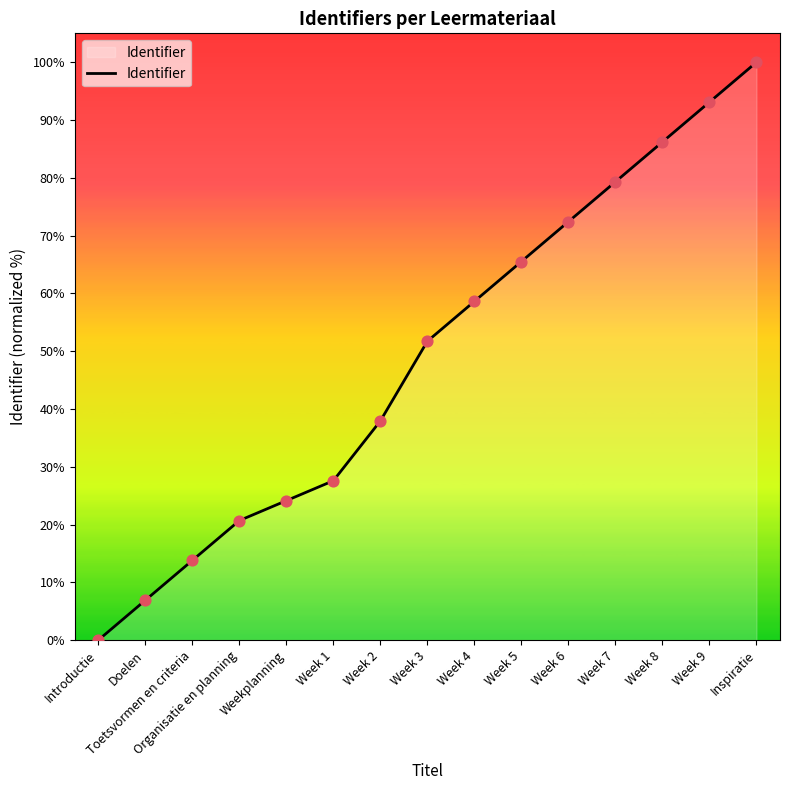

What is the change in value from Toetsvormen en criteria to Inspiratie?

+86.2